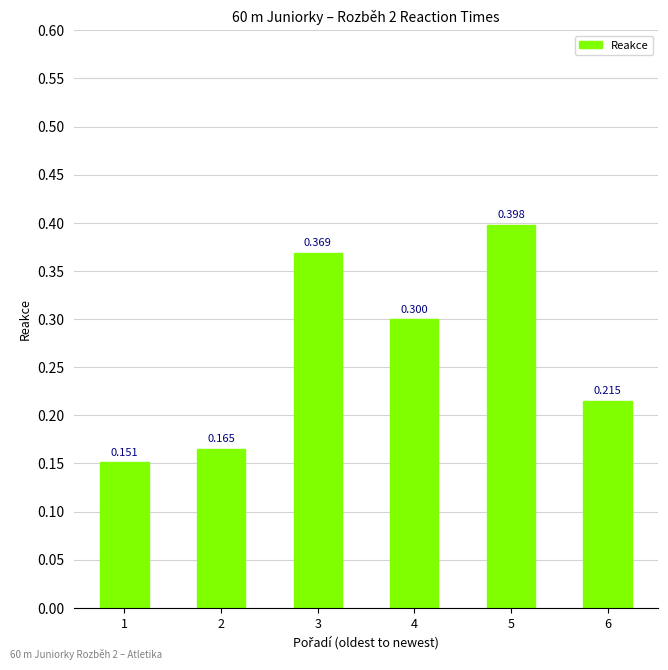

What is the difference between the second highest and second lowest values?

0.2